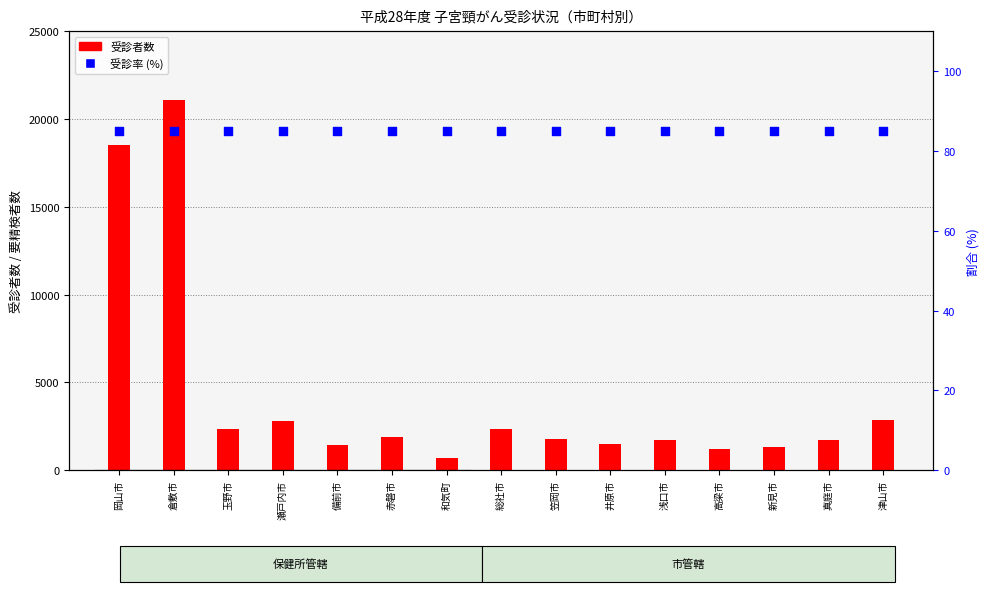

At which category is the sum across all series the highest?

倉敷市